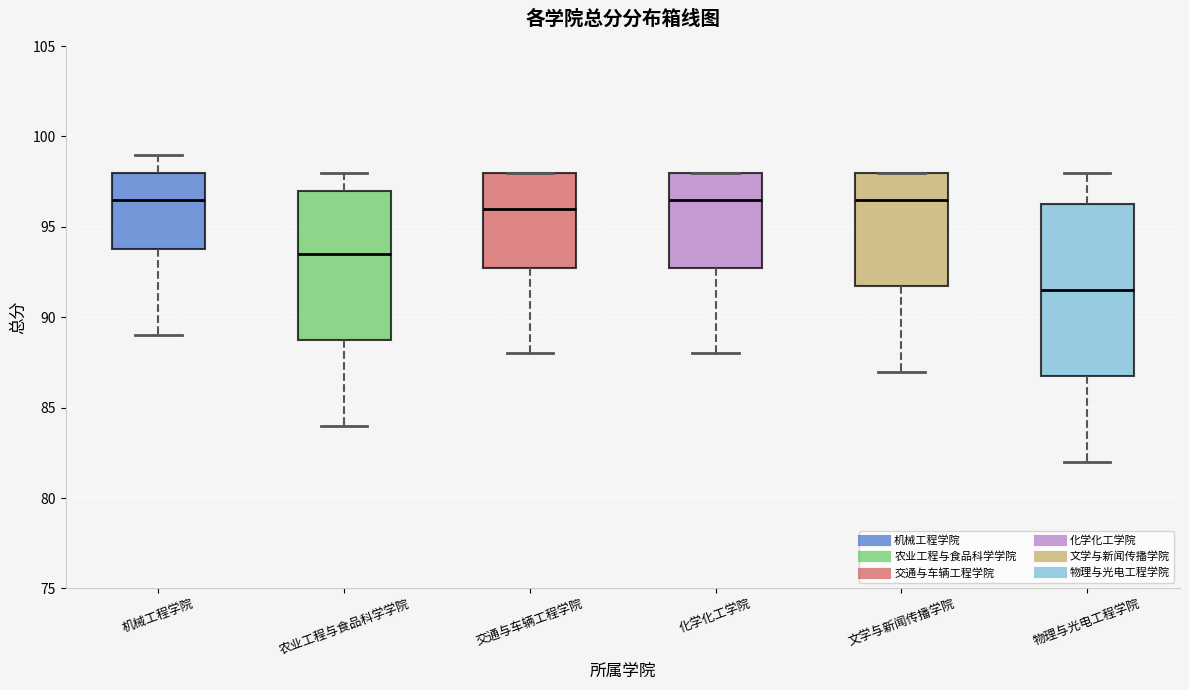

Reading left to right, transcribe this box plot: for each box, give where its median line is, the range the box spans, and where its two whiskers end, as read against the y-axis. The values are not printed on the chart, so give them approximately, as read against the axis.

机械工程学院: median 96.5, box 94.0 to 98.0, whiskers 89.0 to 99.0
农业工程与食品科学学院: median 93.5, box 89.0 to 97.0, whiskers 84.0 to 98.0
交通与车辆工程学院: median 96.0, box 93.0 to 98.0, whiskers 88.0 to 98.0
化学化工学院: median 96.5, box 93.0 to 98.0, whiskers 88.0 to 98.0
文学与新闻传播学院: median 96.5, box 92.0 to 98.0, whiskers 87.0 to 98.0
物理与光电工程学院: median 91.5, box 87.0 to 96.5, whiskers 82.0 to 98.0